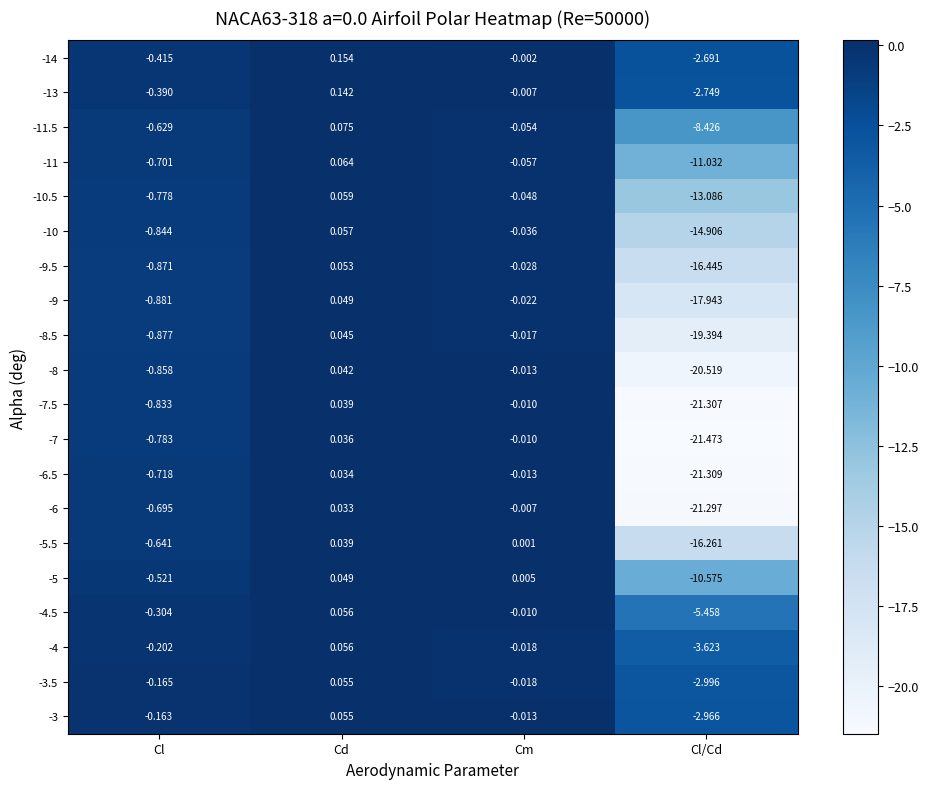

At which category is the sum across all series the highest?

Cd